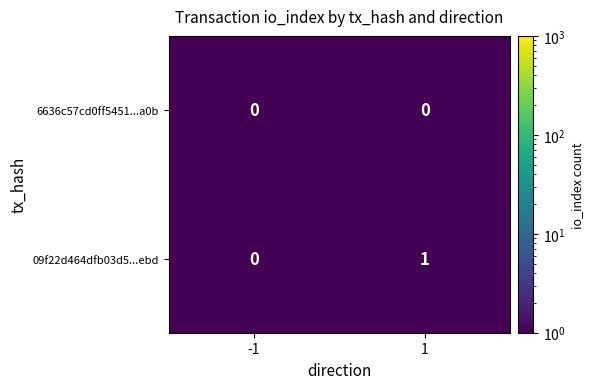

Rank the categories by 09f22d464dfb03d5...ebd value from lowest to highest.

-1, 1